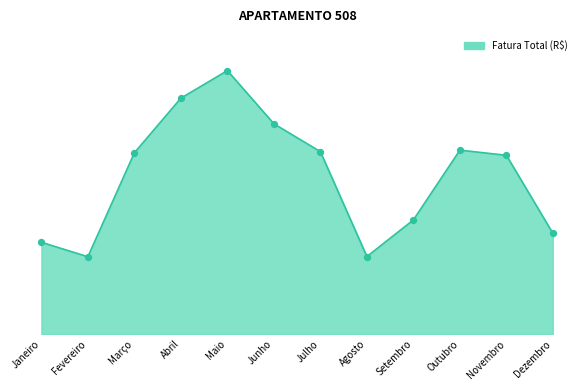

What is the change in value from Janeiro to Outubro?

+107.0